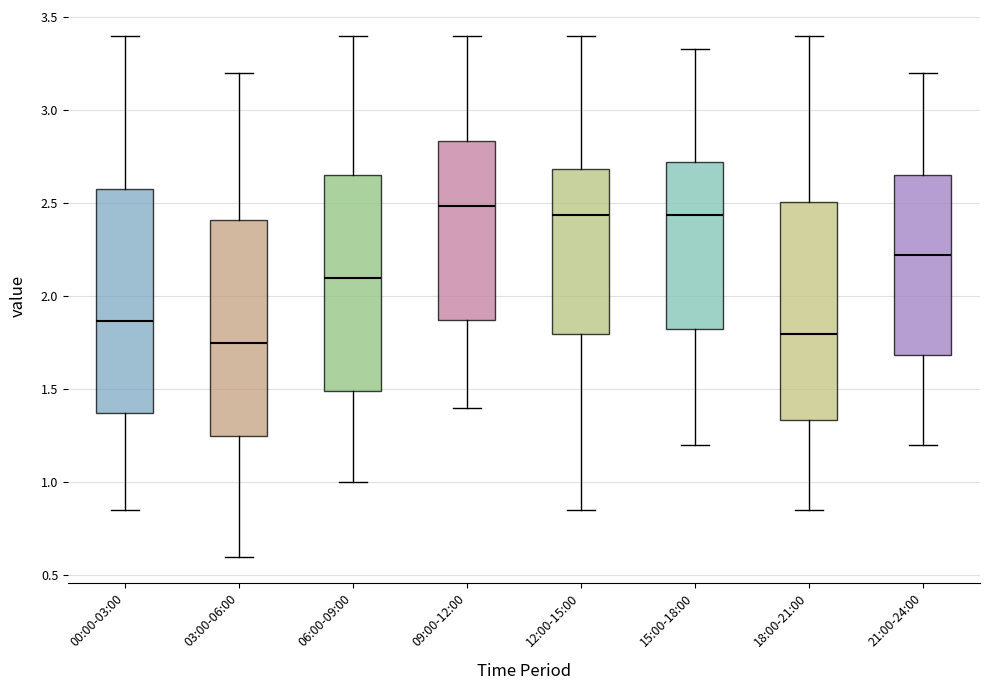

Which box's median line is the lowest?

03:00-06:00